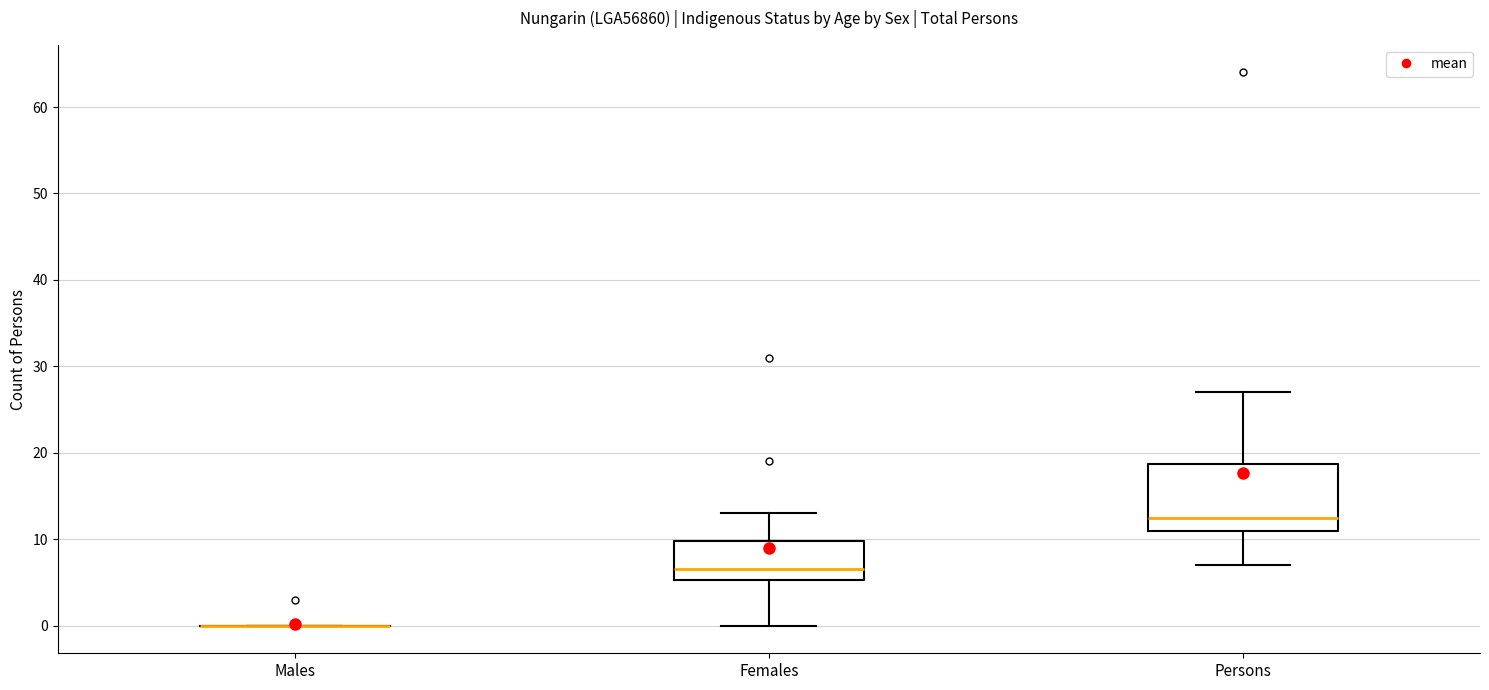

Which box is the tallest, from its lower edge to its upper edge?

Persons